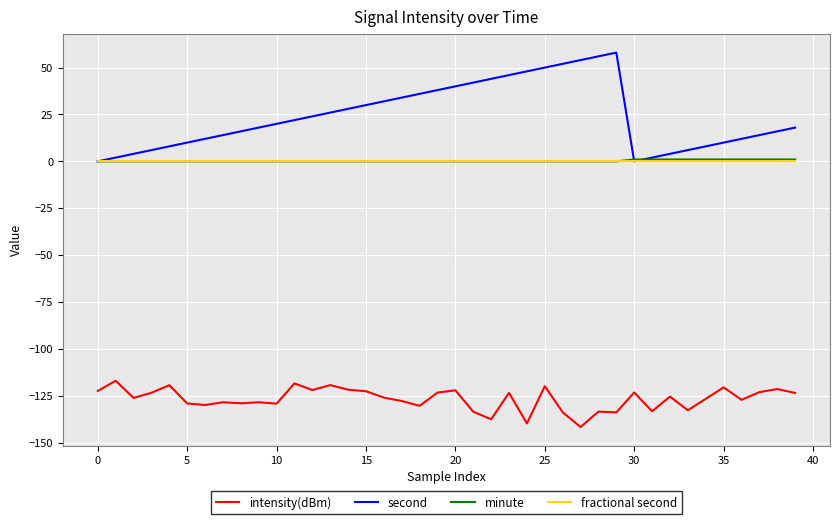

What is the smallest value displayed?

-141.7